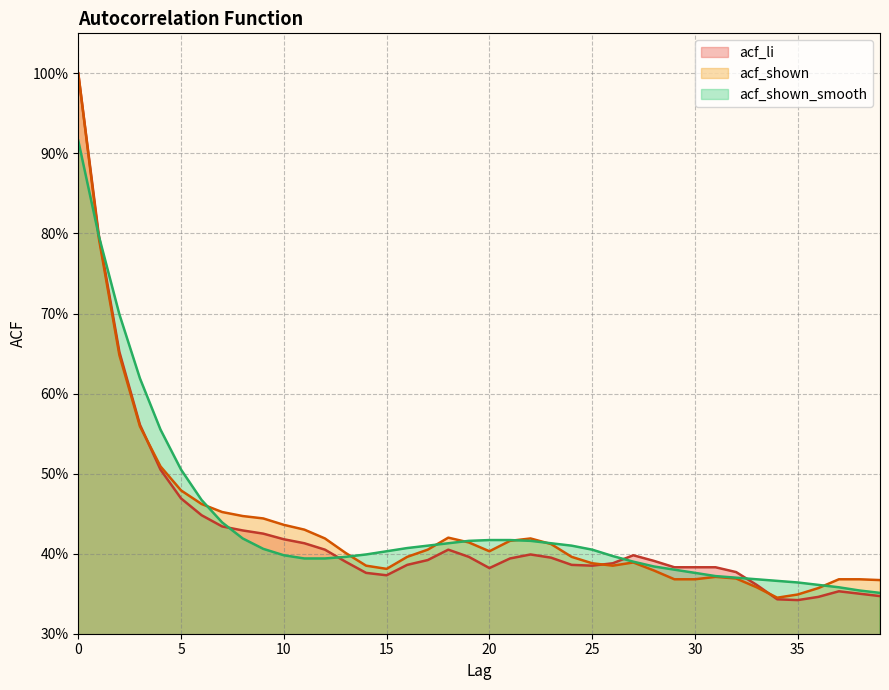

Does the chart display data point markers on the line(s)?

No